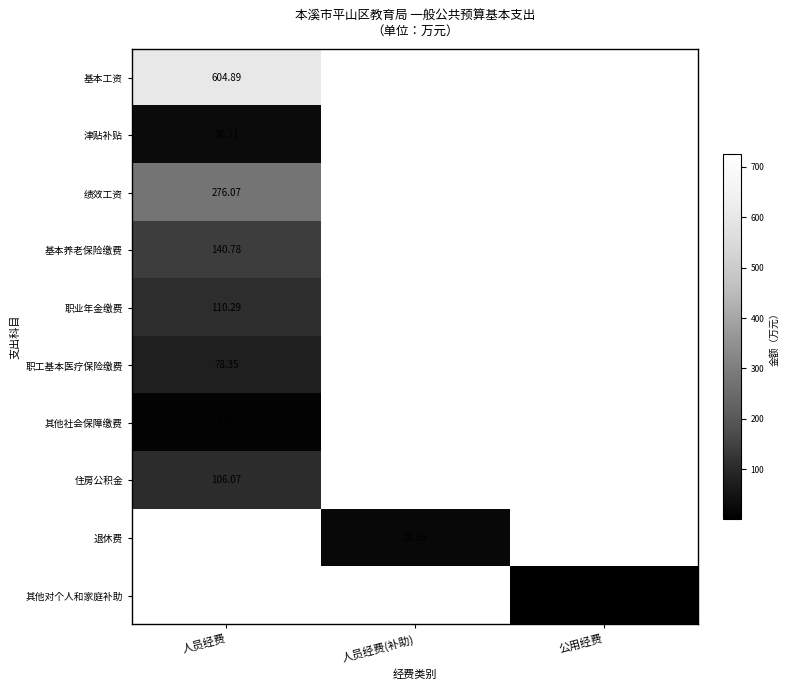

Which series has the largest range (max minus min)?

基本工资